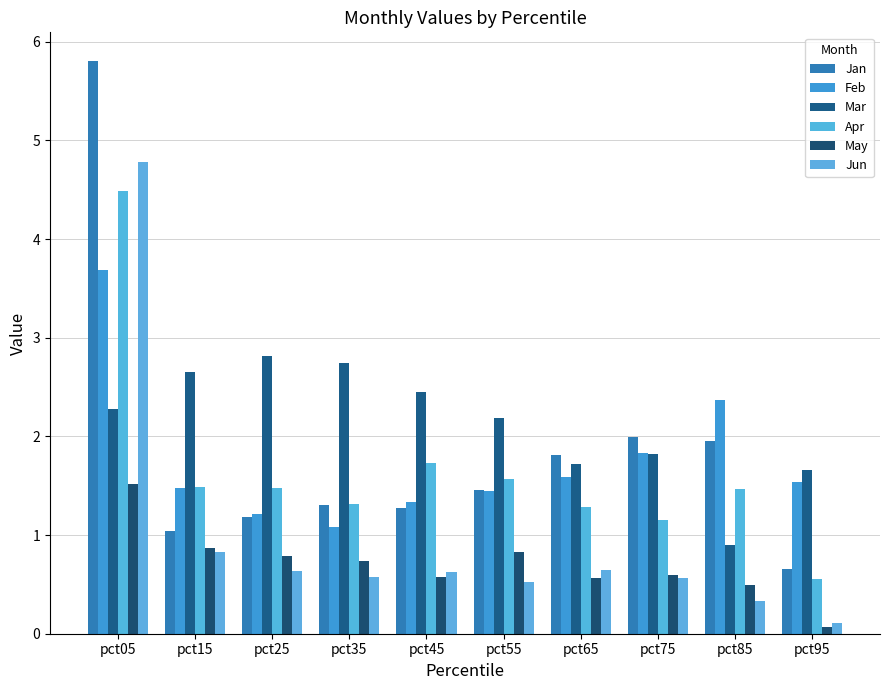

At how many categories does at least one series exceed 3?

1